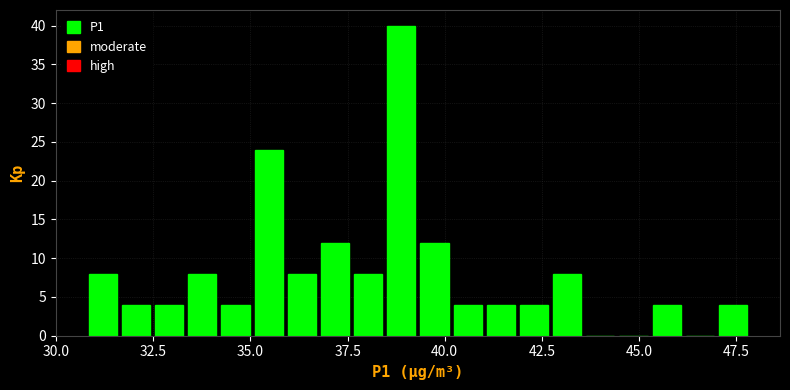

Read against the x-axis, roughly where is the centre of the tallest bar?

39.0